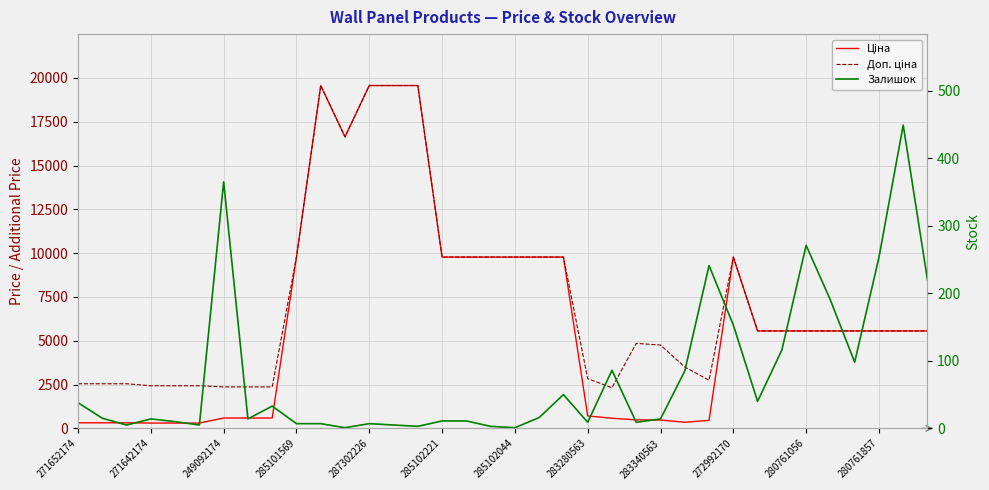

What is the label of the 23rd point from the right?

13